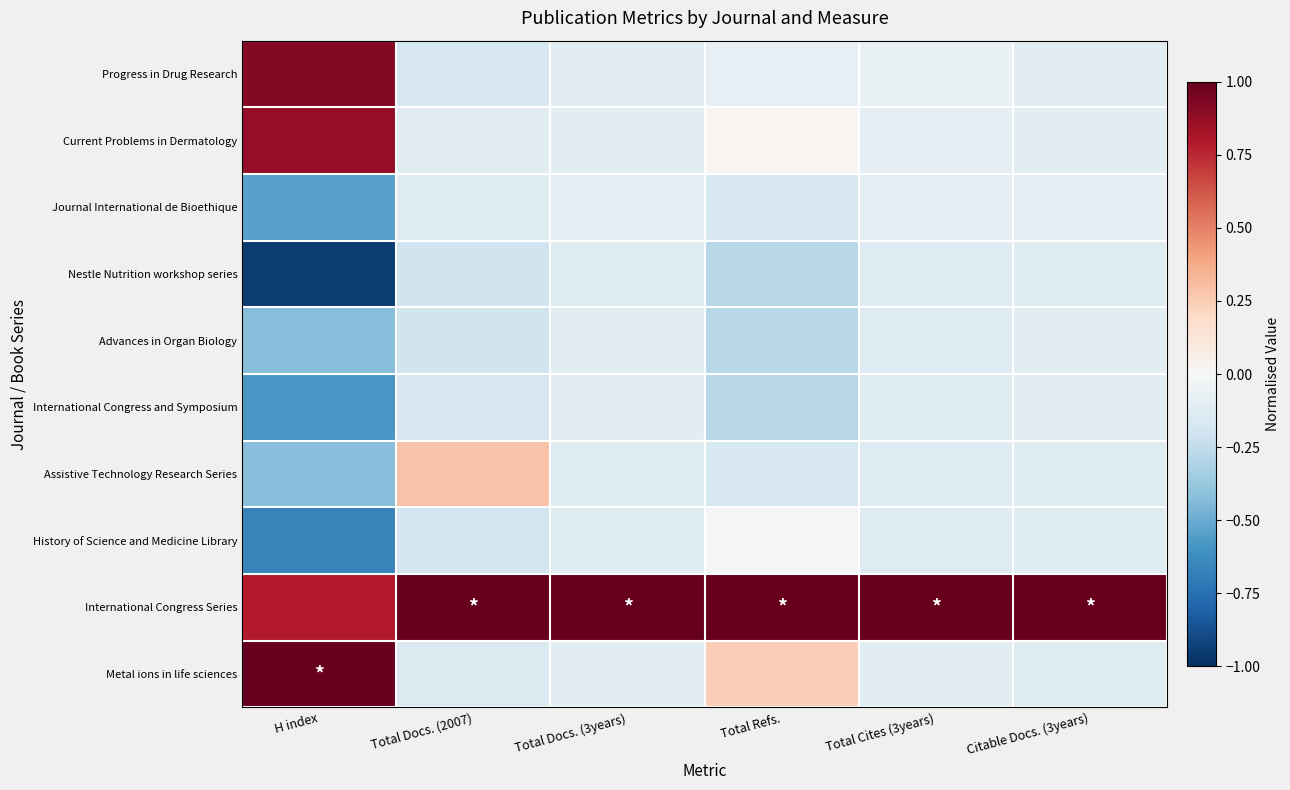

Reading right to left, transcribe all the data shown in this chart.

Progress in Drug Research: Citable Docs. (3years)=-0.1	Total Cites (3years)=-0.1	Total Refs.=-0.1	Total Docs. (3years)=-0.1	Total Docs. (2007)=-0.2	H index=0.9
Current Problems in Dermatology: Citable Docs. (3years)=-0.1	Total Cites (3years)=-0.1	Total Refs.=0.0	Total Docs. (3years)=-0.1	Total Docs. (2007)=-0.1	H index=0.9
Journal International de Bioethique: Citable Docs. (3years)=-0.1	Total Cites (3years)=-0.1	Total Refs.=-0.2	Total Docs. (3years)=-0.1	Total Docs. (2007)=-0.1	H index=-0.5
Nestle Nutrition workshop series: Citable Docs. (3years)=-0.1	Total Cites (3years)=-0.1	Total Refs.=-0.3	Total Docs. (3years)=-0.1	Total Docs. (2007)=-0.2	H index=-1.0
Advances in Organ Biology: Citable Docs. (3years)=-0.1	Total Cites (3years)=-0.1	Total Refs.=-0.3	Total Docs. (3years)=-0.1	Total Docs. (2007)=-0.2	H index=-0.4
International Congress and Symposium: Citable Docs. (3years)=-0.1	Total Cites (3years)=-0.1	Total Refs.=-0.3	Total Docs. (3years)=-0.1	Total Docs. (2007)=-0.2	H index=-0.6
Assistive Technology Research Series: Citable Docs. (3years)=-0.1	Total Cites (3years)=-0.1	Total Refs.=-0.2	Total Docs. (3years)=-0.1	Total Docs. (2007)=0.3	H index=-0.4
History of Science and Medicine Library: Citable Docs. (3years)=-0.1	Total Cites (3years)=-0.1	Total Refs.=-0.0	Total Docs. (3years)=-0.1	Total Docs. (2007)=-0.2	H index=-0.7
International Congress Series: Citable Docs. (3years)=1.0	Total Cites (3years)=1.0	Total Refs.=1.0	Total Docs. (3years)=1.0	Total Docs. (2007)=1.0	H index=0.8
Metal ions in life sciences: Citable Docs. (3years)=-0.1	Total Cites (3years)=-0.1	Total Refs.=0.2	Total Docs. (3years)=-0.1	Total Docs. (2007)=-0.1	H index=1.0